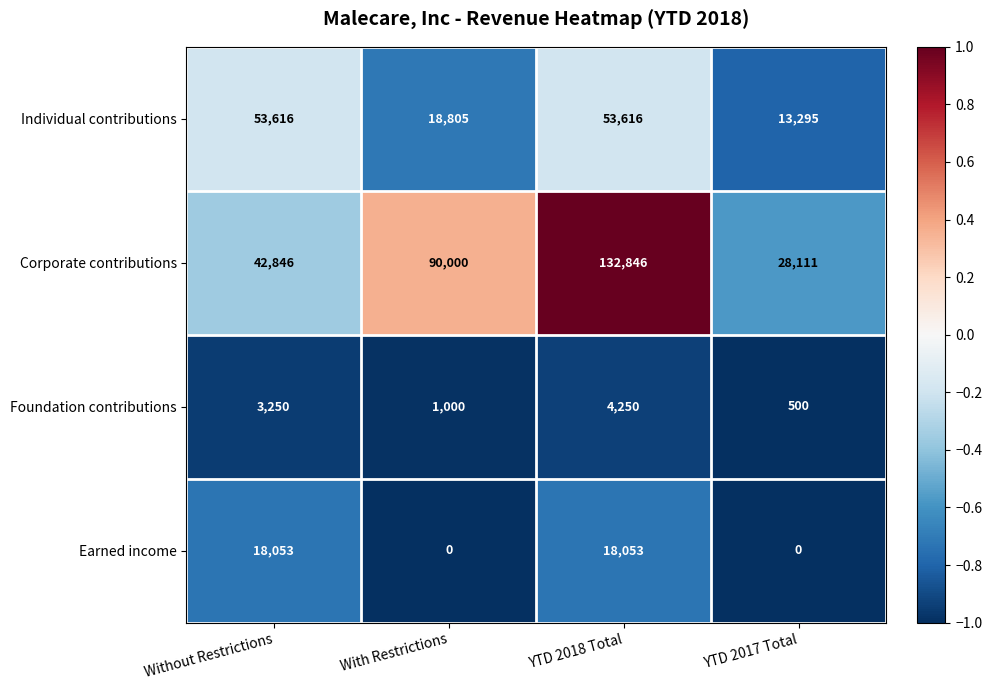

At which label is Corporate contributions closest to 80478?

With Restrictions